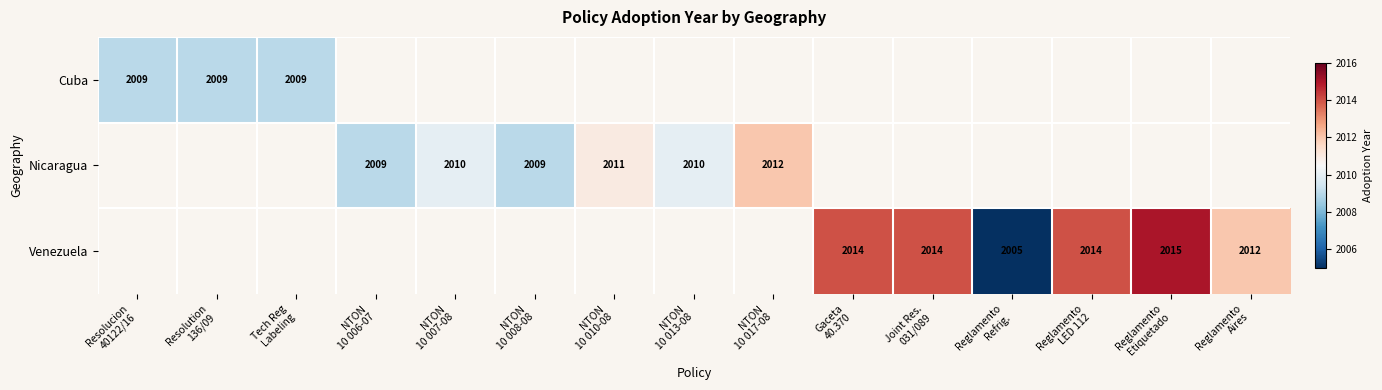

How many data points in Cuba are above 0?

3